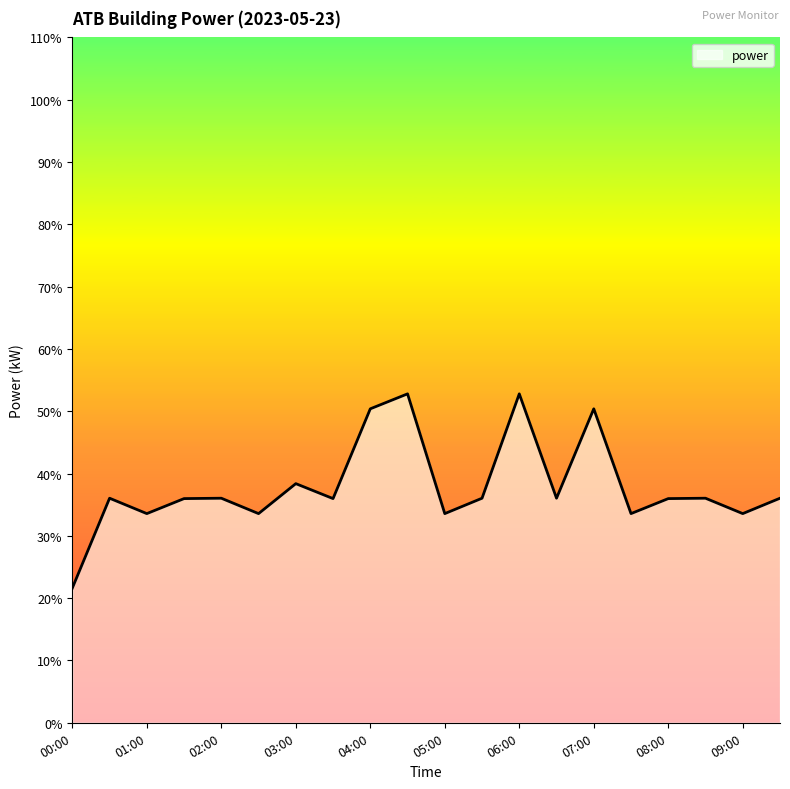

What is the maximum value shown in the chart?

52.8